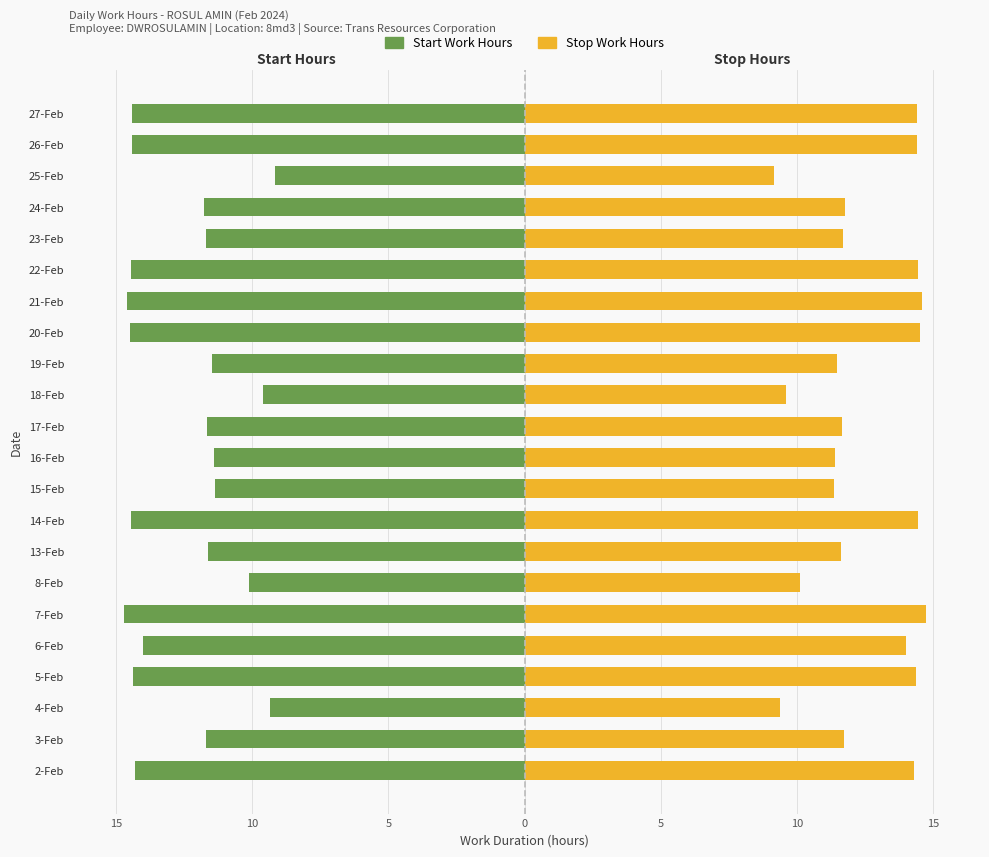

How many groups of bars are there?

22